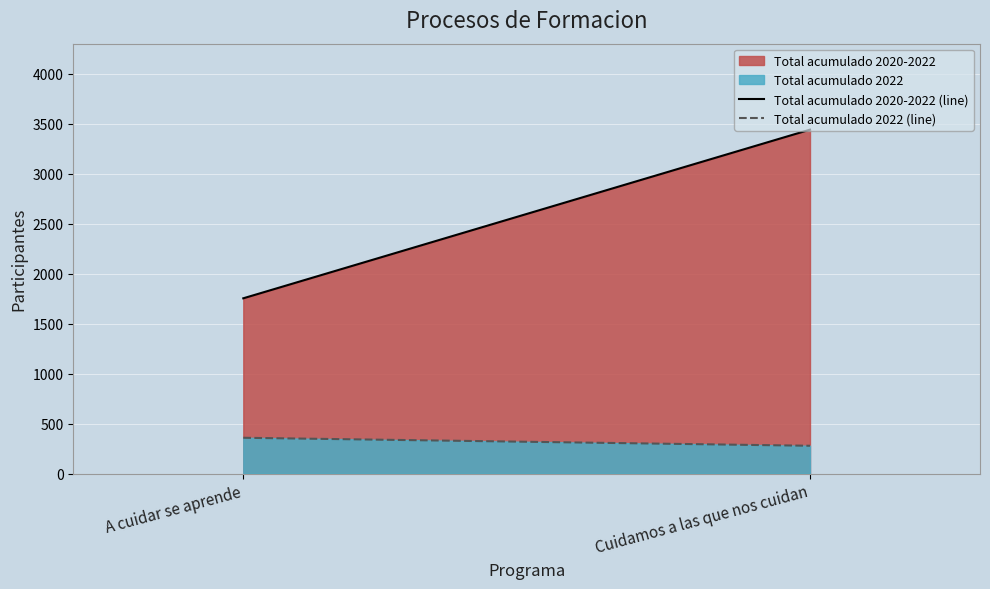

What is the label of the 1st point from the left?

A cuidar se aprende